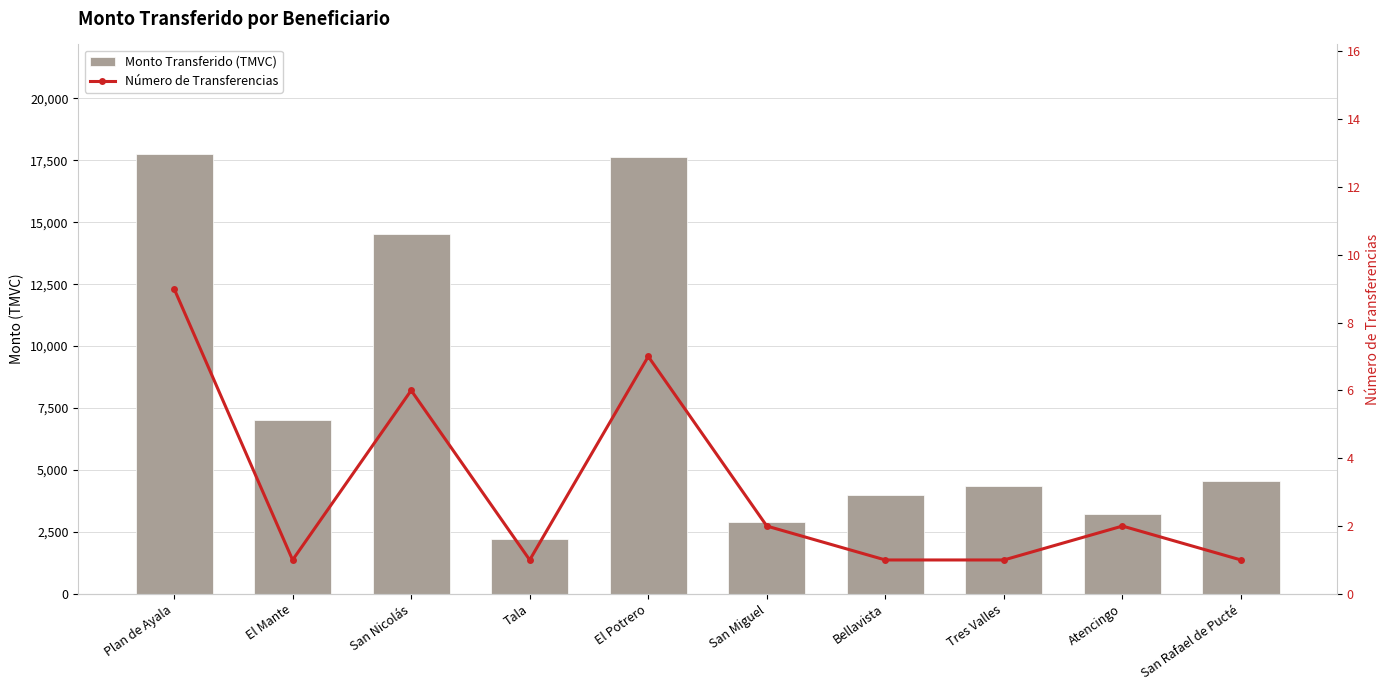

What is the approximate value of Número de Transferencias at San Rafael de Pucté?

1.0